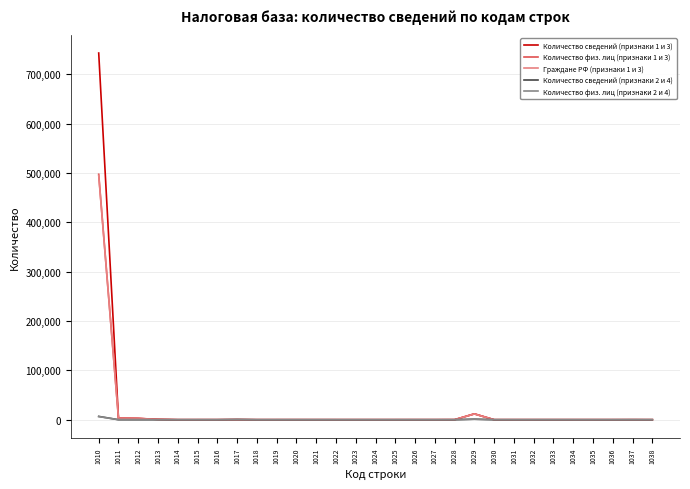

Which series has the largest range (max minus min)?

Количество сведений (признаки 1 и 3)